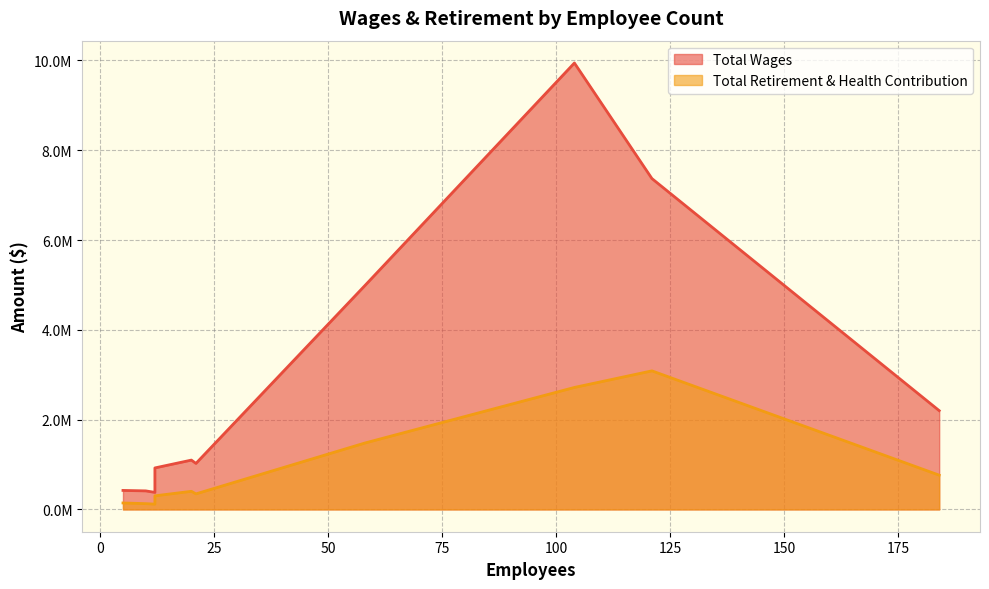

Is it true that Total Wages equals 102664 at 5?

False